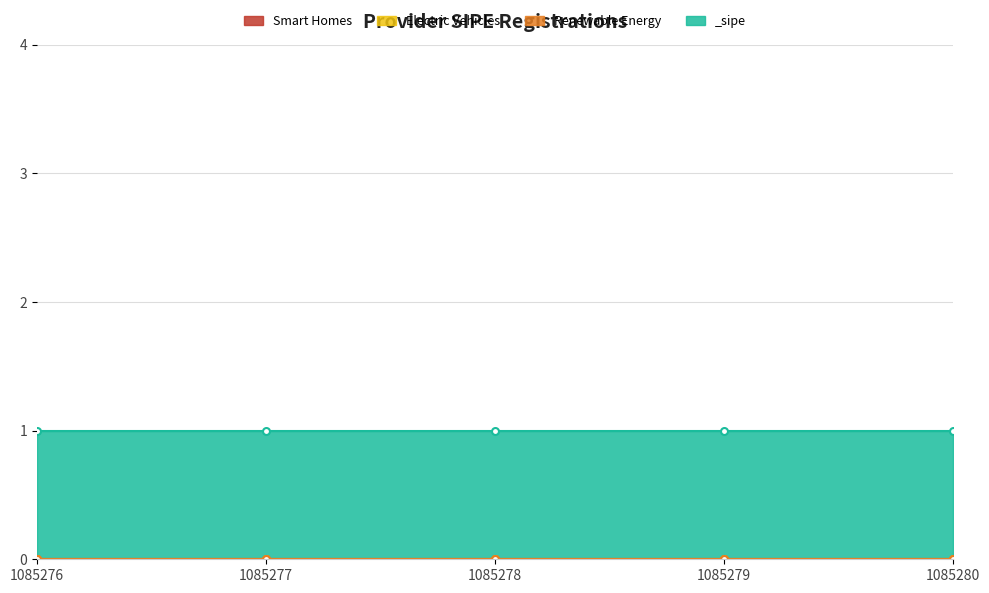

What are all the series names shown in the legend?

Smart Homes, Electric Vehicles, Renewable Energy, _sipe